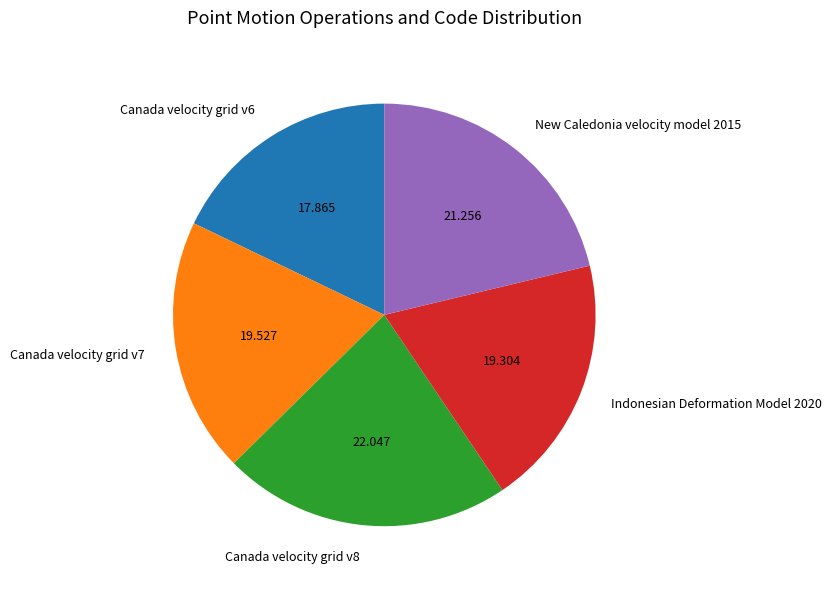

Which category has the smallest portion of the pie?

Canada velocity grid v6